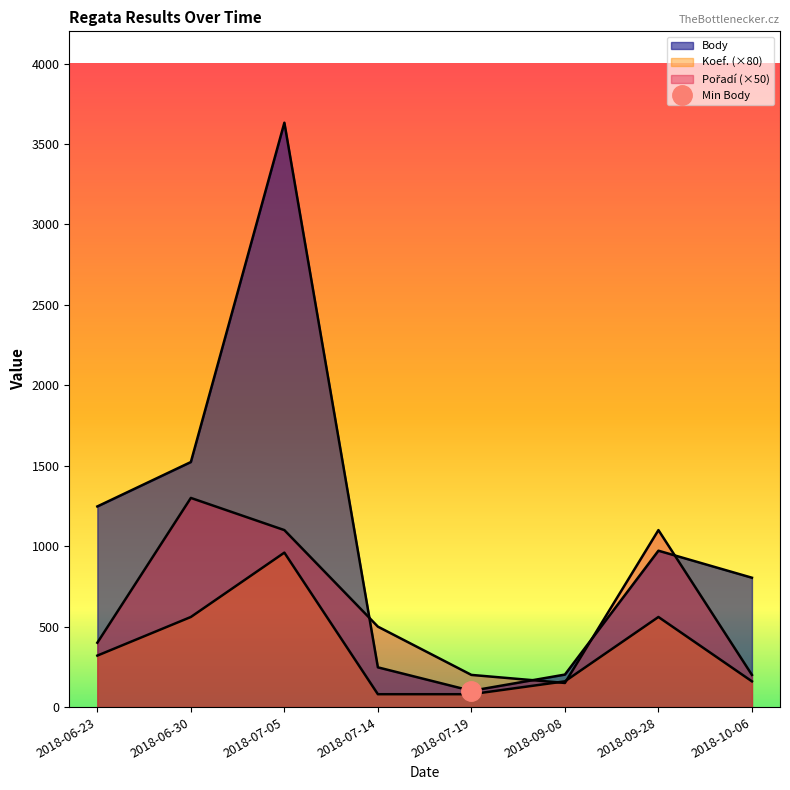

Count the number of data series in this chart.

3